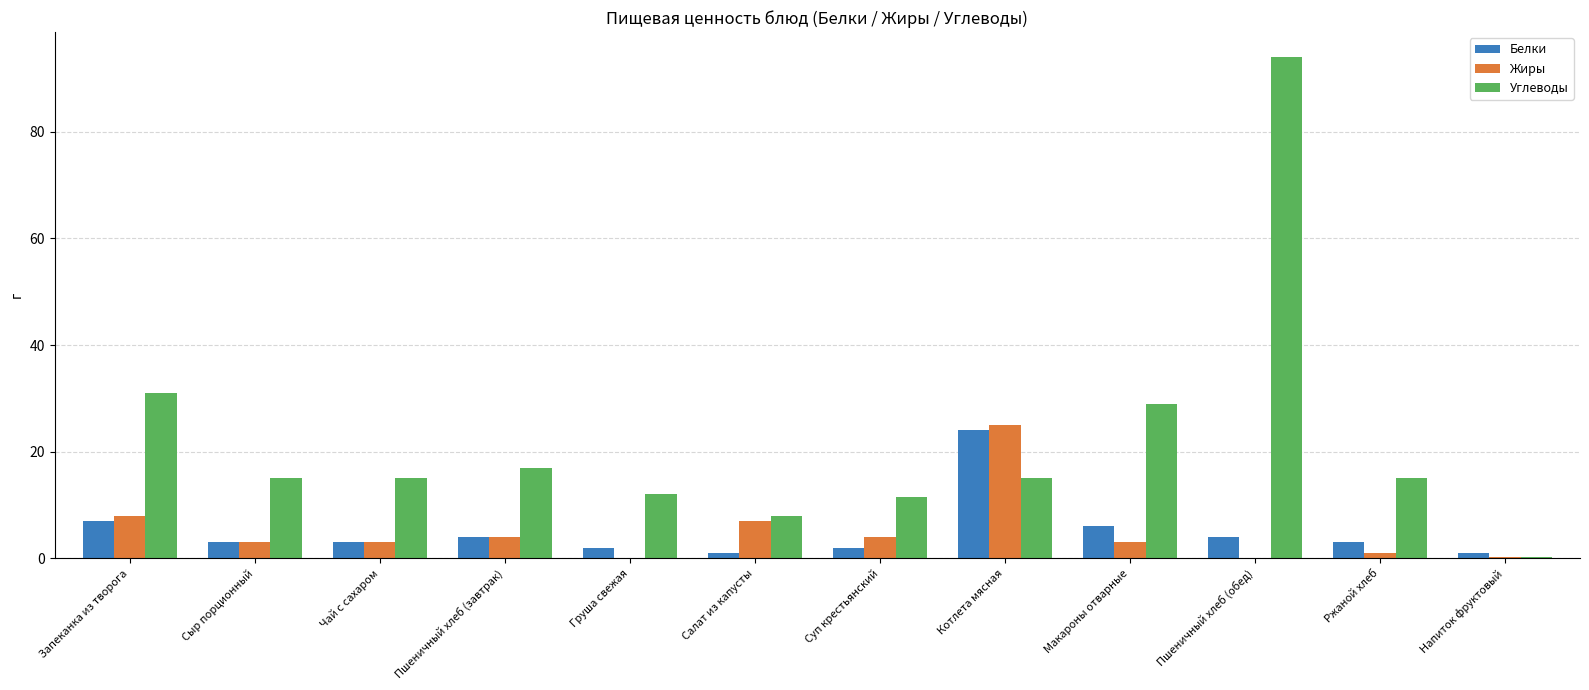

What is the maximum value shown in the chart?

94.0